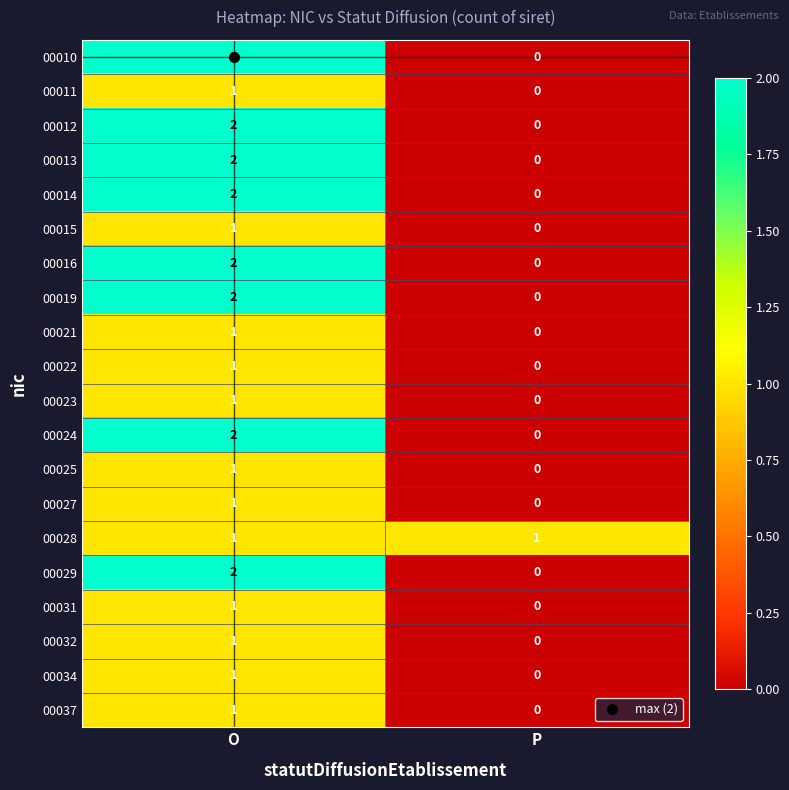

The value of 00034 at O is 2. True or false?

False